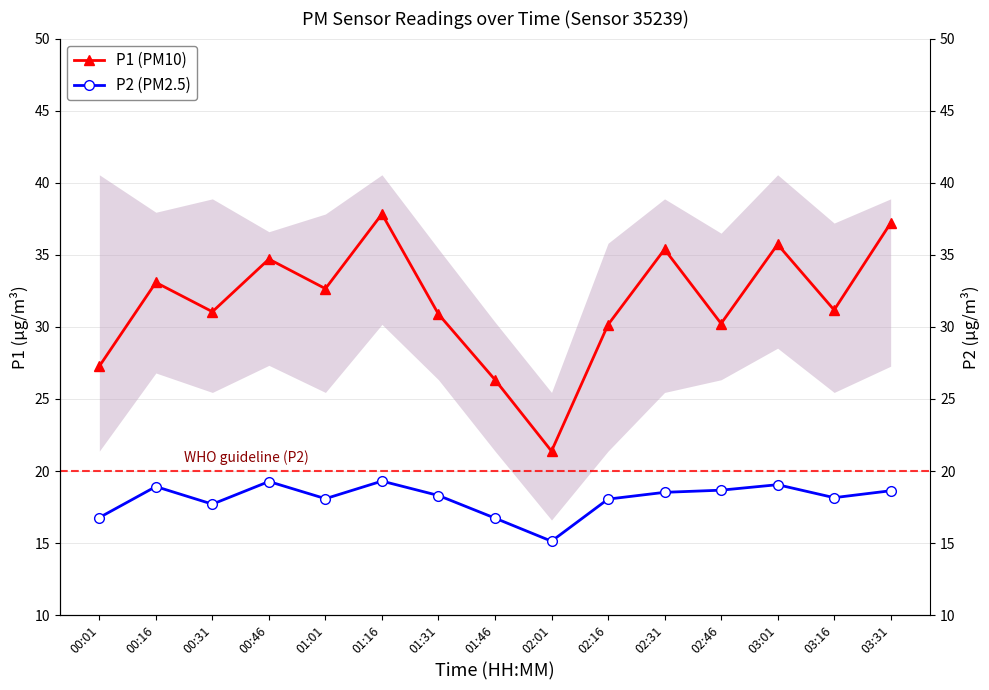

What is the smallest value displayed?

15.1